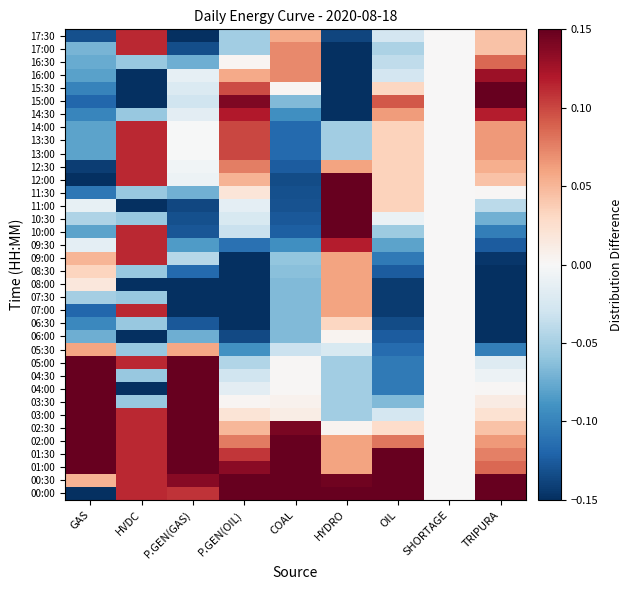

Reading left to right, list all the values displayed in this chart.

00:00: GAS=-0.2	HVDC=0.1	P.GEN(GAS)=0.1	P.GEN(OIL)=0.4	COAL=0.3	HYDRO=0.2	OIL=0.5	SHORTAGE=0.0	TRIPURA=0.3
00:30: GAS=0.1	HVDC=0.1	P.GEN(GAS)=0.1	P.GEN(OIL)=0.2	COAL=0.3	HYDRO=0.1	OIL=0.3	SHORTAGE=0.0	TRIPURA=0.2
01:00: GAS=0.3	HVDC=0.1	P.GEN(GAS)=0.2	P.GEN(OIL)=0.1	COAL=0.3	HYDRO=0.1	OIL=0.2	SHORTAGE=0.0	TRIPURA=0.1
01:30: GAS=0.3	HVDC=0.1	P.GEN(GAS)=0.2	P.GEN(OIL)=0.1	COAL=0.3	HYDRO=0.1	OIL=0.2	SHORTAGE=0.0	TRIPURA=0.1
02:00: GAS=0.2	HVDC=0.1	P.GEN(GAS)=0.2	P.GEN(OIL)=0.1	COAL=0.3	HYDRO=0.1	OIL=0.1	SHORTAGE=0.0	TRIPURA=0.1
02:30: GAS=0.2	HVDC=0.1	P.GEN(GAS)=0.2	P.GEN(OIL)=0.0	COAL=0.1	HYDRO=0.0	OIL=0.0	SHORTAGE=0.0	TRIPURA=0.0
03:00: GAS=0.2	HVDC=0.1	P.GEN(GAS)=0.2	P.GEN(OIL)=0.0	COAL=0.0	HYDRO=-0.1	OIL=-0.0	SHORTAGE=0.0	TRIPURA=0.0
03:30: GAS=0.2	HVDC=-0.1	P.GEN(GAS)=0.2	P.GEN(OIL)=0.0	COAL=0.0	HYDRO=-0.1	OIL=-0.1	SHORTAGE=0.0	TRIPURA=0.0
04:00: GAS=0.2	HVDC=-0.2	P.GEN(GAS)=0.2	P.GEN(OIL)=-0.0	COAL=0.0	HYDRO=-0.1	OIL=-0.1	SHORTAGE=0.0	TRIPURA=0.0
04:30: GAS=0.2	HVDC=-0.1	P.GEN(GAS)=0.2	P.GEN(OIL)=-0.0	COAL=0.0	HYDRO=-0.1	OIL=-0.1	SHORTAGE=0.0	TRIPURA=-0.0
05:00: GAS=0.2	HVDC=0.1	P.GEN(GAS)=0.2	P.GEN(OIL)=-0.0	COAL=0.0	HYDRO=-0.1	OIL=-0.1	SHORTAGE=0.0	TRIPURA=-0.0
05:30: GAS=0.1	HVDC=-0.1	P.GEN(GAS)=0.1	P.GEN(OIL)=-0.1	COAL=-0.0	HYDRO=-0.0	OIL=-0.1	SHORTAGE=0.0	TRIPURA=-0.1
06:00: GAS=-0.1	HVDC=-0.2	P.GEN(GAS)=-0.1	P.GEN(OIL)=-0.1	COAL=-0.1	HYDRO=0.0	OIL=-0.1	SHORTAGE=0.0	TRIPURA=-0.2
06:30: GAS=-0.1	HVDC=-0.1	P.GEN(GAS)=-0.1	P.GEN(OIL)=-0.2	COAL=-0.1	HYDRO=0.0	OIL=-0.1	SHORTAGE=0.0	TRIPURA=-0.2
07:00: GAS=-0.1	HVDC=0.1	P.GEN(GAS)=-0.2	P.GEN(OIL)=-0.2	COAL=-0.1	HYDRO=0.1	OIL=-0.1	SHORTAGE=0.0	TRIPURA=-0.2
07:30: GAS=-0.1	HVDC=-0.1	P.GEN(GAS)=-0.2	P.GEN(OIL)=-0.2	COAL=-0.1	HYDRO=0.1	OIL=-0.1	SHORTAGE=0.0	TRIPURA=-0.2
08:00: GAS=0.0	HVDC=-0.2	P.GEN(GAS)=-0.2	P.GEN(OIL)=-0.2	COAL=-0.1	HYDRO=0.1	OIL=-0.1	SHORTAGE=0.0	TRIPURA=-0.2
08:30: GAS=0.0	HVDC=-0.1	P.GEN(GAS)=-0.1	P.GEN(OIL)=-0.2	COAL=-0.1	HYDRO=0.1	OIL=-0.1	SHORTAGE=0.0	TRIPURA=-0.2
09:00: GAS=0.1	HVDC=0.1	P.GEN(GAS)=-0.0	P.GEN(OIL)=-0.2	COAL=-0.1	HYDRO=0.1	OIL=-0.1	SHORTAGE=0.0	TRIPURA=-0.1
09:30: GAS=-0.0	HVDC=0.1	P.GEN(GAS)=-0.1	P.GEN(OIL)=-0.1	COAL=-0.1	HYDRO=0.1	OIL=-0.1	SHORTAGE=0.0	TRIPURA=-0.1
10:00: GAS=-0.1	HVDC=0.1	P.GEN(GAS)=-0.1	P.GEN(OIL)=-0.0	COAL=-0.1	HYDRO=0.2	OIL=-0.1	SHORTAGE=0.0	TRIPURA=-0.1
10:30: GAS=-0.0	HVDC=-0.1	P.GEN(GAS)=-0.1	P.GEN(OIL)=-0.0	COAL=-0.1	HYDRO=0.2	OIL=-0.0	SHORTAGE=0.0	TRIPURA=-0.1
11:00: GAS=-0.0	HVDC=-0.2	P.GEN(GAS)=-0.1	P.GEN(OIL)=-0.0	COAL=-0.1	HYDRO=0.2	OIL=0.0	SHORTAGE=0.0	TRIPURA=-0.0
11:30: GAS=-0.1	HVDC=-0.1	P.GEN(GAS)=-0.1	P.GEN(OIL)=0.0	COAL=-0.1	HYDRO=0.2	OIL=0.0	SHORTAGE=0.0	TRIPURA=0.0
12:00: GAS=-0.2	HVDC=0.1	P.GEN(GAS)=-0.0	P.GEN(OIL)=0.1	COAL=-0.1	HYDRO=0.2	OIL=0.0	SHORTAGE=0.0	TRIPURA=0.0
12:30: GAS=-0.1	HVDC=0.1	P.GEN(GAS)=-0.0	P.GEN(OIL)=0.1	COAL=-0.1	HYDRO=0.1	OIL=0.0	SHORTAGE=0.0	TRIPURA=0.1
13:00: GAS=-0.1	HVDC=0.1	P.GEN(GAS)=-0.0	P.GEN(OIL)=0.1	COAL=-0.1	HYDRO=-0.1	OIL=0.0	SHORTAGE=0.0	TRIPURA=0.1
13:30: GAS=-0.1	HVDC=0.1	P.GEN(GAS)=-0.0	P.GEN(OIL)=0.1	COAL=-0.1	HYDRO=-0.1	OIL=0.0	SHORTAGE=0.0	TRIPURA=0.1
14:00: GAS=-0.1	HVDC=0.1	P.GEN(GAS)=-0.0	P.GEN(OIL)=0.1	COAL=-0.1	HYDRO=-0.1	OIL=0.0	SHORTAGE=0.0	TRIPURA=0.1
14:30: GAS=-0.1	HVDC=-0.1	P.GEN(GAS)=-0.0	P.GEN(OIL)=0.1	COAL=-0.1	HYDRO=-0.2	OIL=0.1	SHORTAGE=0.0	TRIPURA=0.1
15:00: GAS=-0.1	HVDC=-0.2	P.GEN(GAS)=-0.0	P.GEN(OIL)=0.1	COAL=-0.1	HYDRO=-0.3	OIL=0.1	SHORTAGE=0.0	TRIPURA=0.2
15:30: GAS=-0.1	HVDC=-0.2	P.GEN(GAS)=-0.0	P.GEN(OIL)=0.1	COAL=0.0	HYDRO=-0.3	OIL=0.0	SHORTAGE=0.0	TRIPURA=0.1
16:00: GAS=-0.1	HVDC=-0.2	P.GEN(GAS)=-0.0	P.GEN(OIL)=0.1	COAL=0.1	HYDRO=-0.2	OIL=-0.0	SHORTAGE=0.0	TRIPURA=0.1
16:30: GAS=-0.1	HVDC=-0.1	P.GEN(GAS)=-0.1	P.GEN(OIL)=0.0	COAL=0.1	HYDRO=-0.2	OIL=-0.0	SHORTAGE=0.0	TRIPURA=0.1
17:00: GAS=-0.1	HVDC=0.1	P.GEN(GAS)=-0.1	P.GEN(OIL)=-0.1	COAL=0.1	HYDRO=-0.2	OIL=-0.0	SHORTAGE=0.0	TRIPURA=0.0
17:30: GAS=-0.1	HVDC=0.1	P.GEN(GAS)=-0.2	P.GEN(OIL)=-0.1	COAL=0.1	HYDRO=-0.1	OIL=-0.0	SHORTAGE=0.0	TRIPURA=0.0